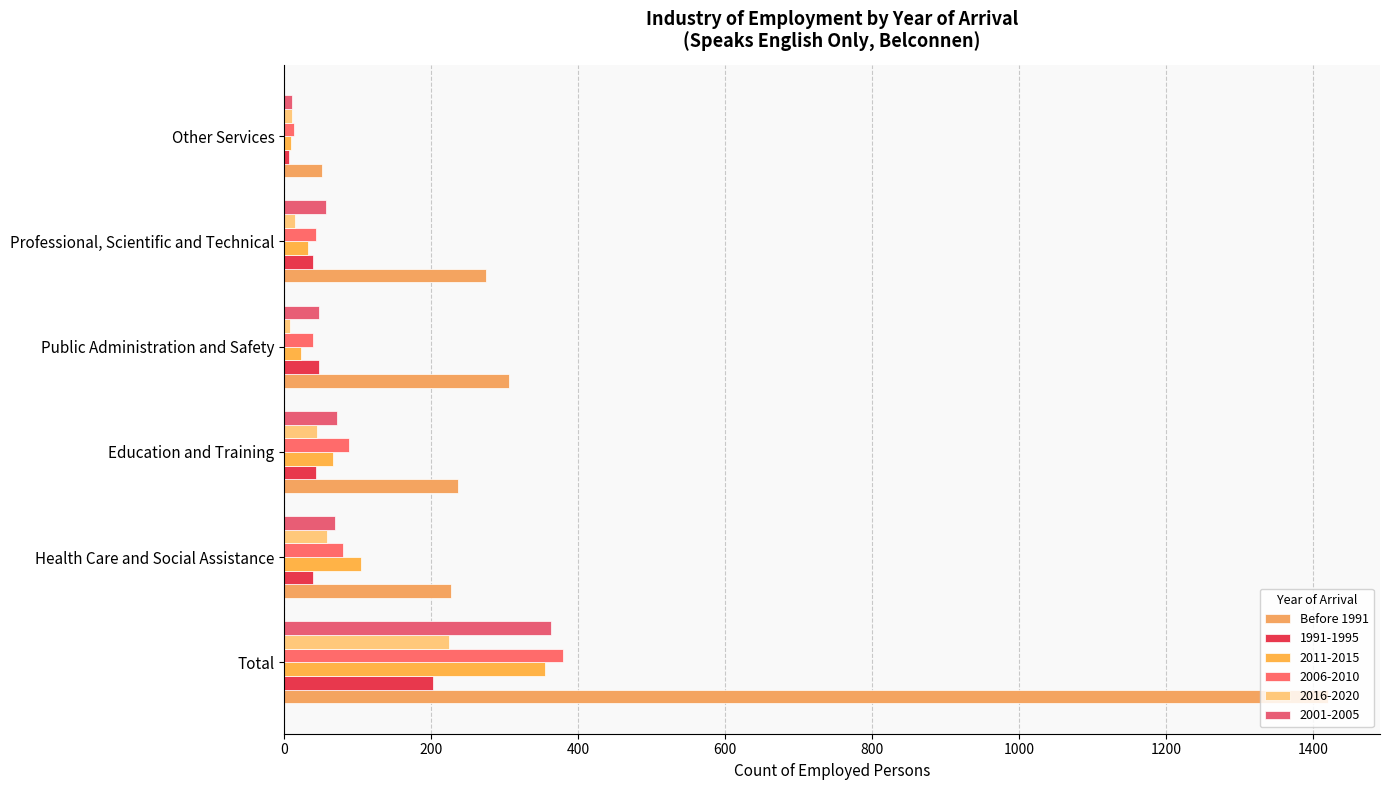

How many series are shown in this chart?

6